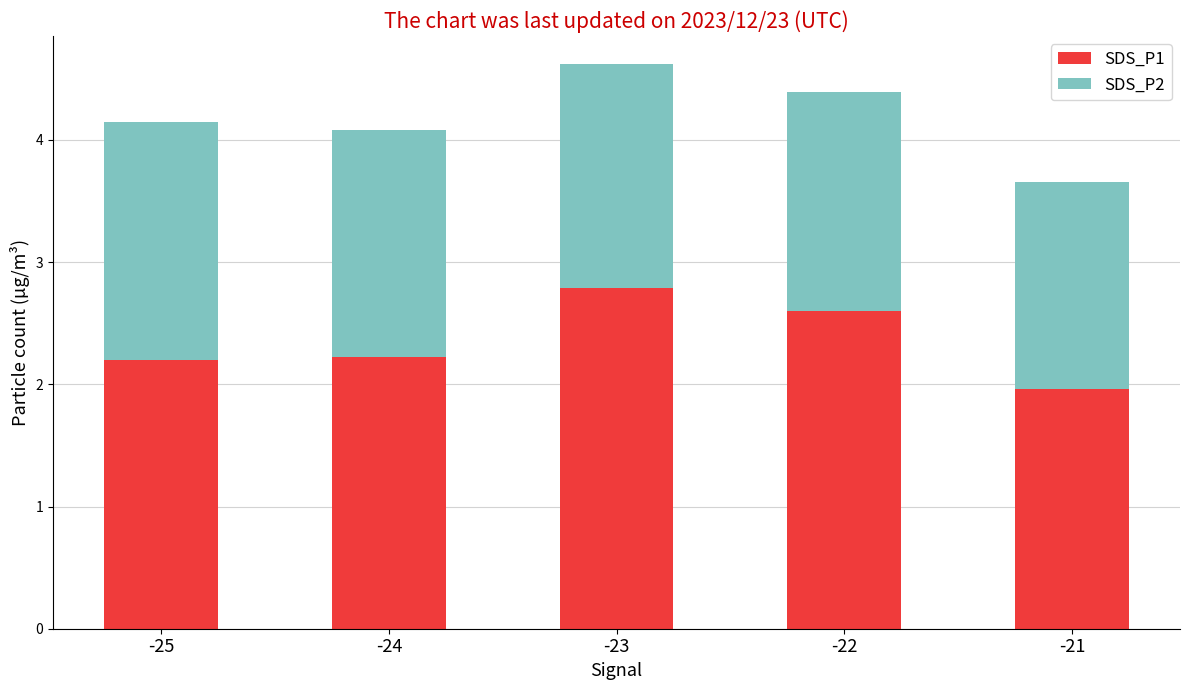

How many values in the SDS_P1 series are below 2?

1